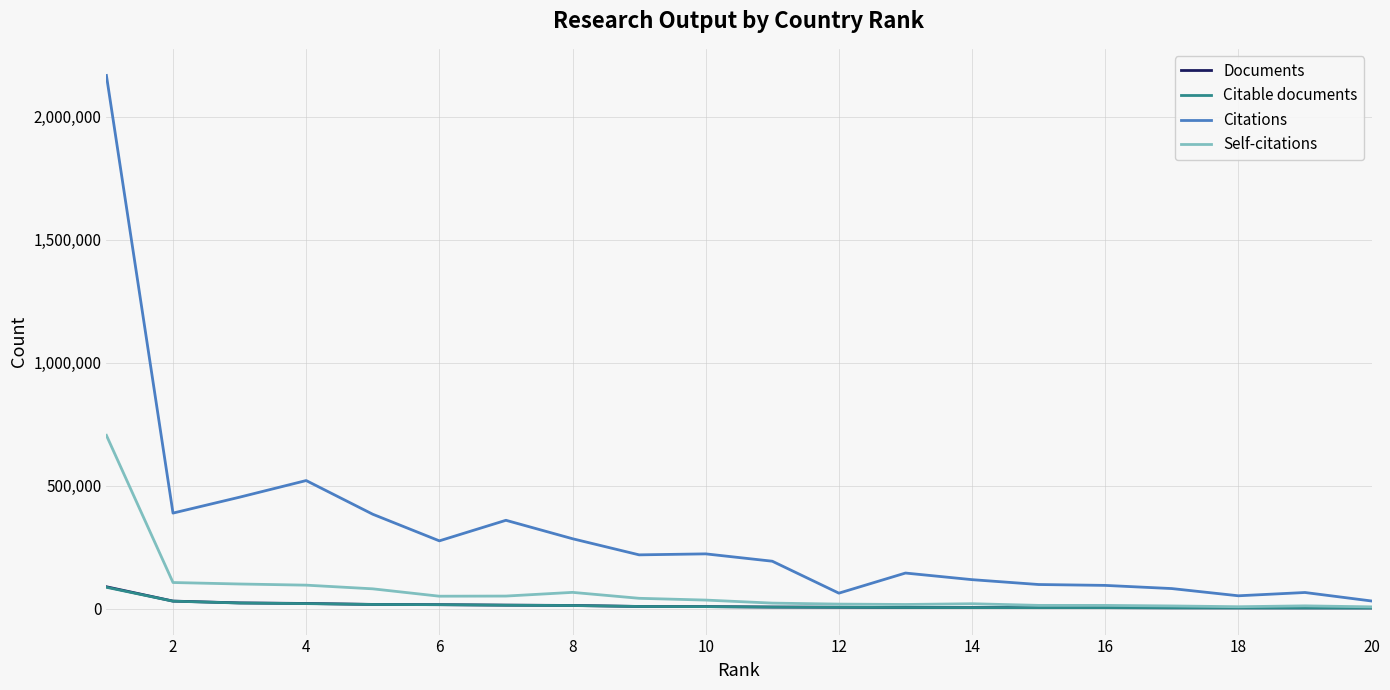

Which series has the largest total across all categories?

Citations